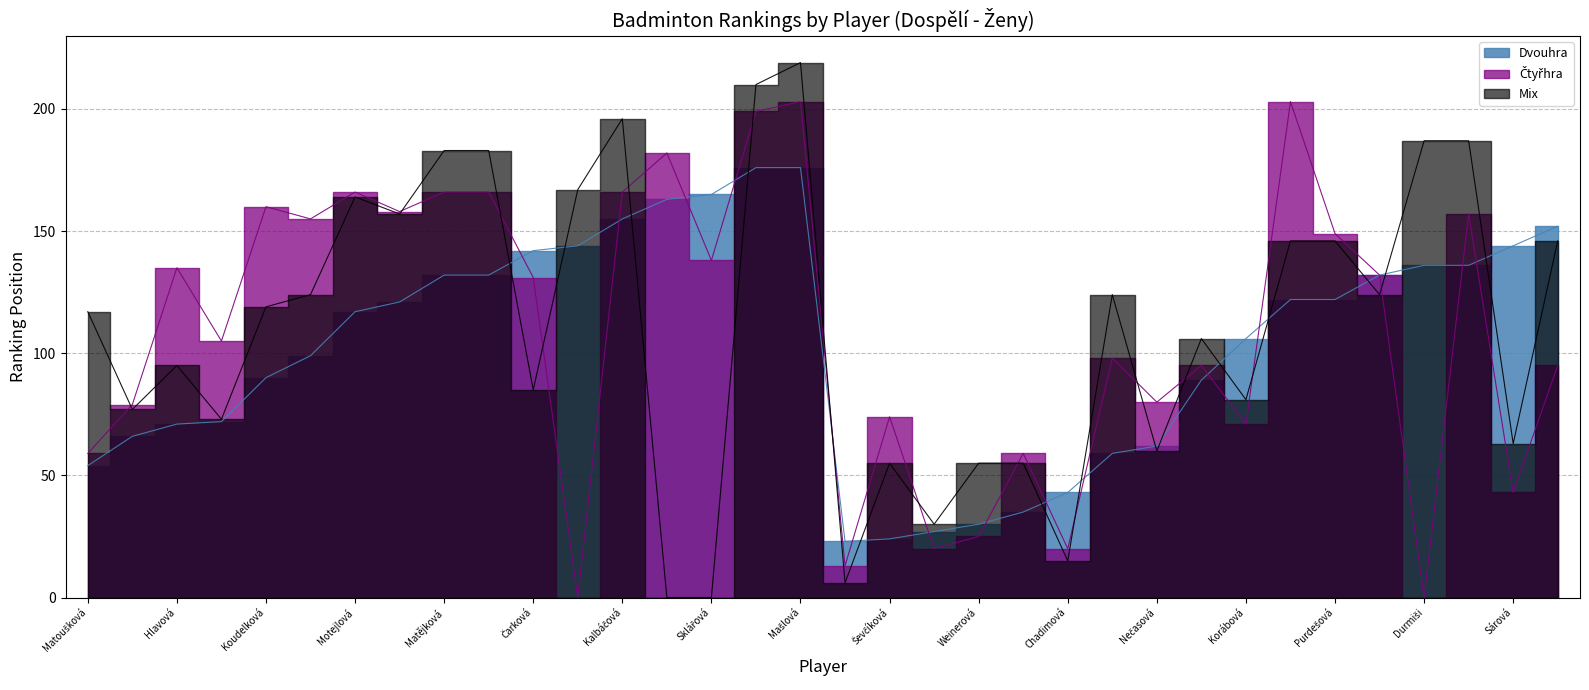

How many categories are shown in the chart?

34